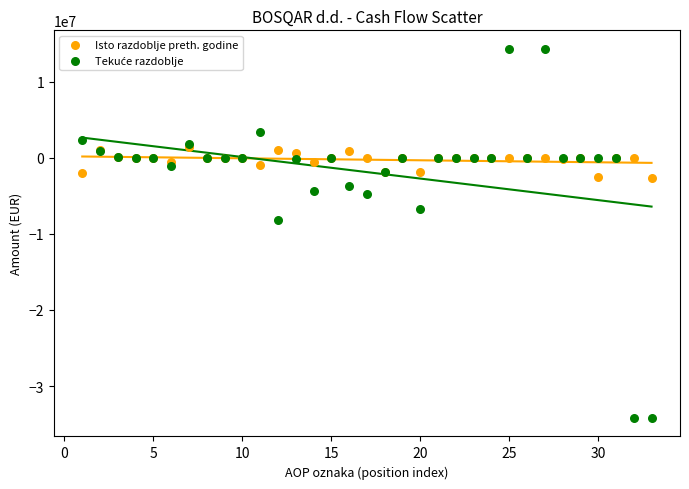

Across all series, what Y value is closest to -9927529?

-8139487